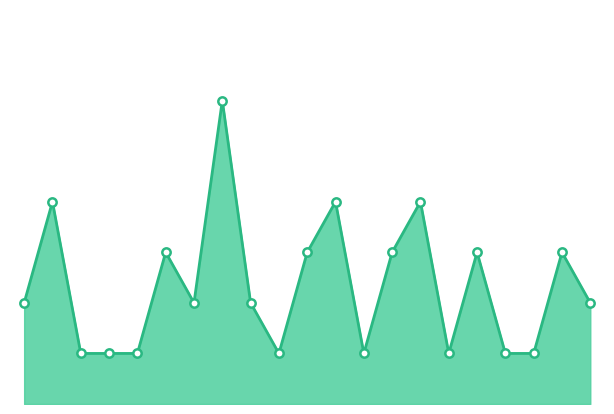

How many lines are shown in the chart?

1